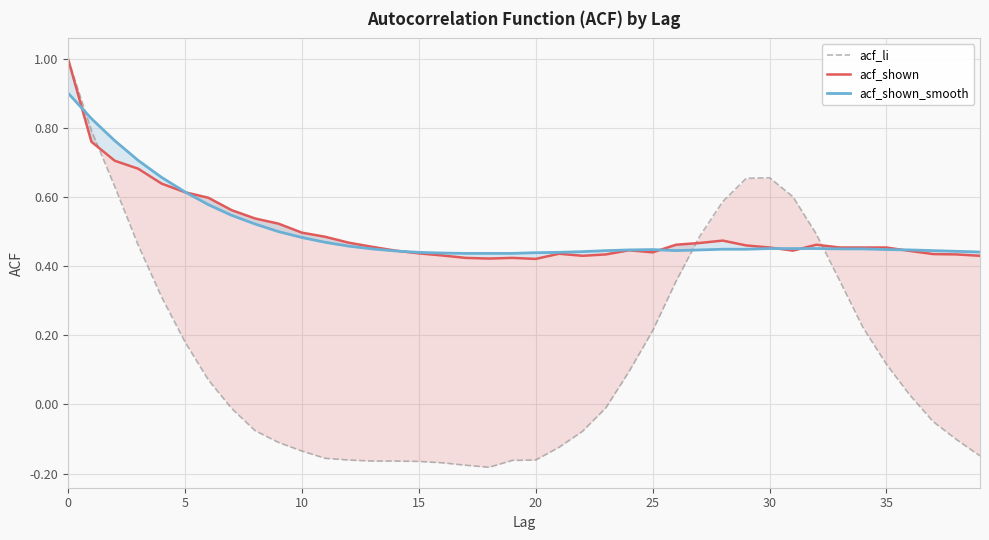

True or false: acf_shown_smooth and acf_shown cross at least once.

True